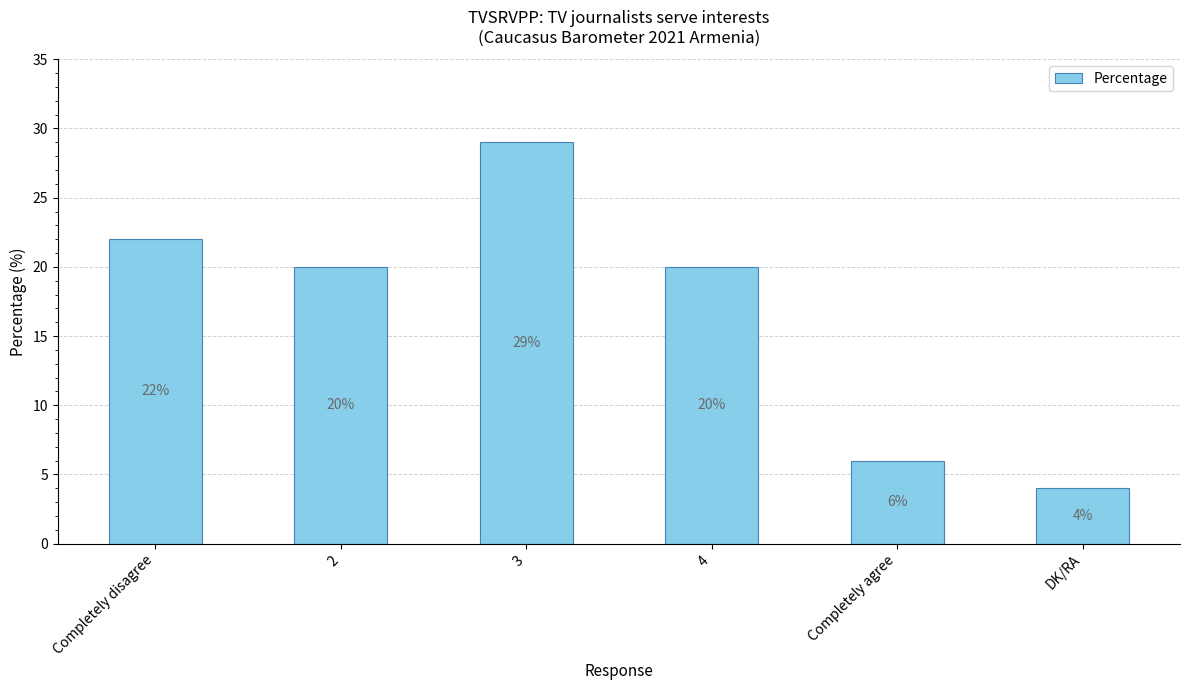

At which category does the chart reach its peak across all series?

3